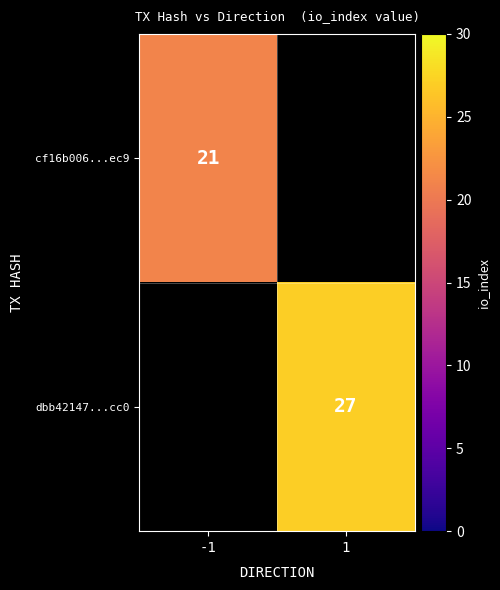

Is the value of cf16b006...ec9 at -1 greater than the value of dbb42147...cc0 at 1?

No